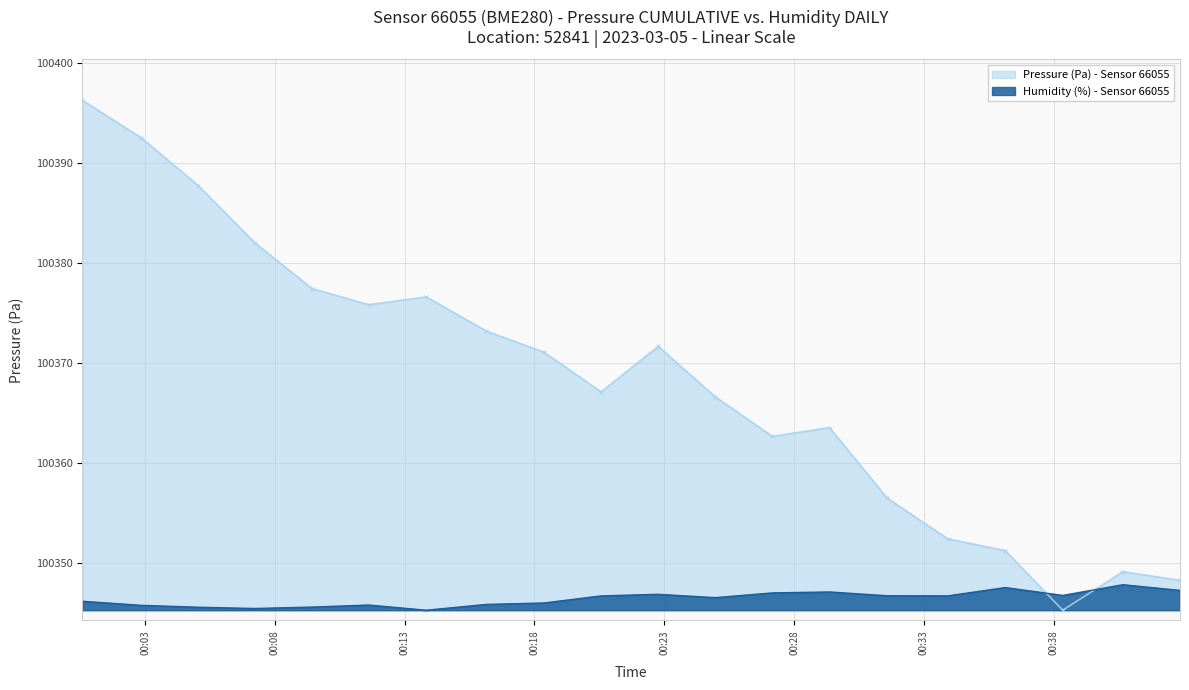

Which series has the largest total across all categories?

Pressure (Pa) - Sensor 66055